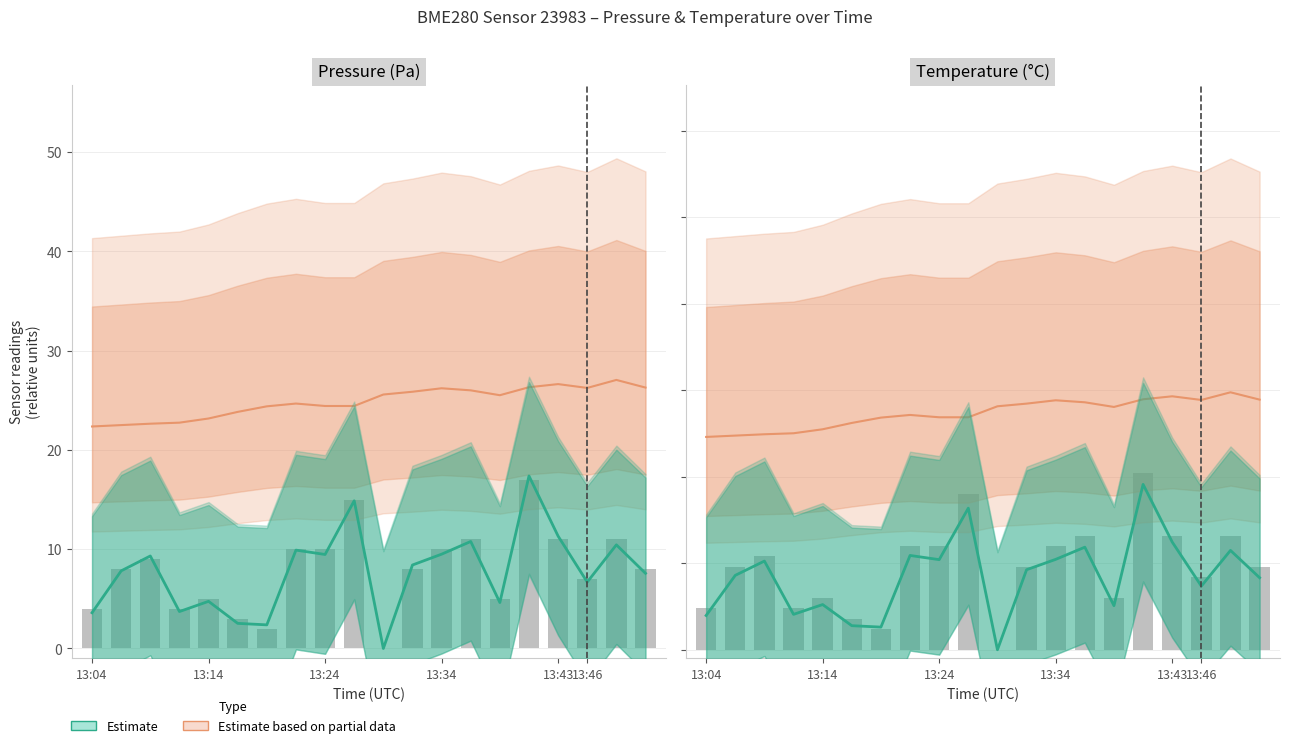

Count the number of categories in the chart.

20